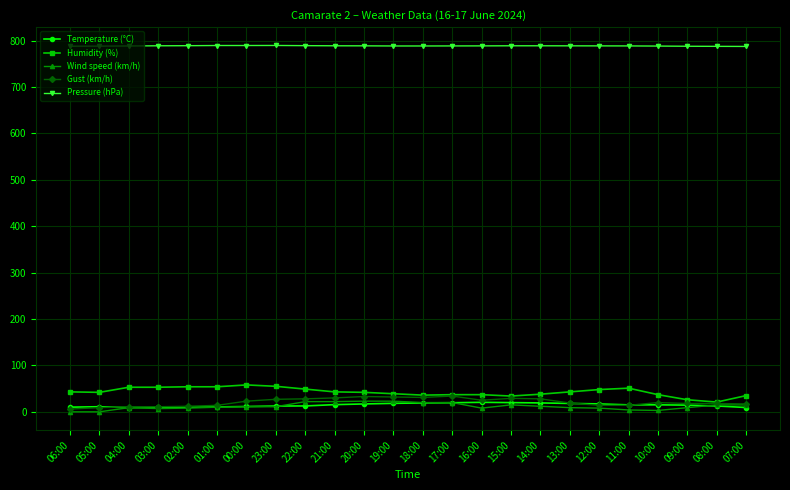

What is the maximum value for Humidity (%)?

58.0